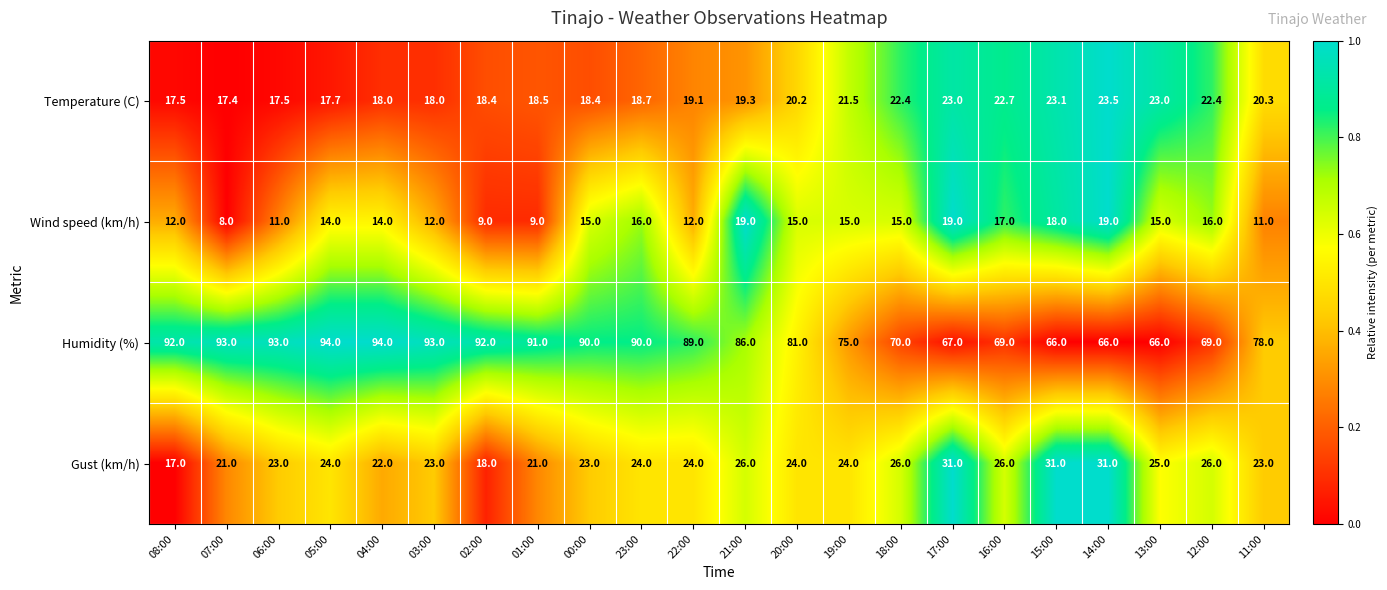

What is the sum of all Wind speed (km/h) values?

311.0